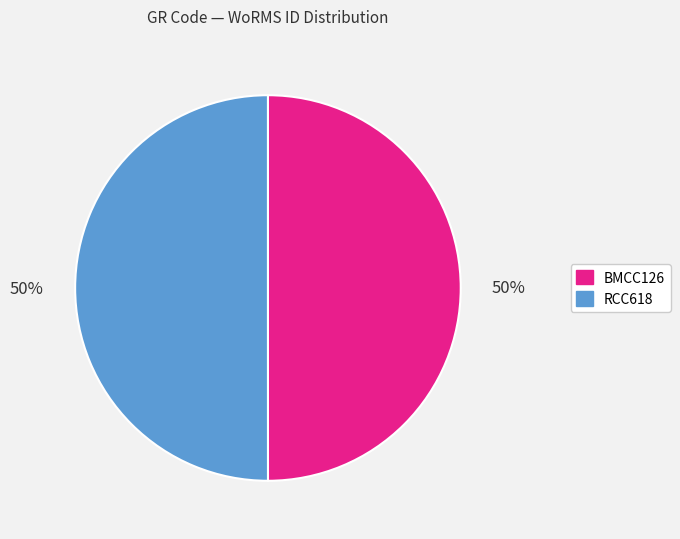

To the nearest percent, what percentage of the pie is BMCC126?

50%